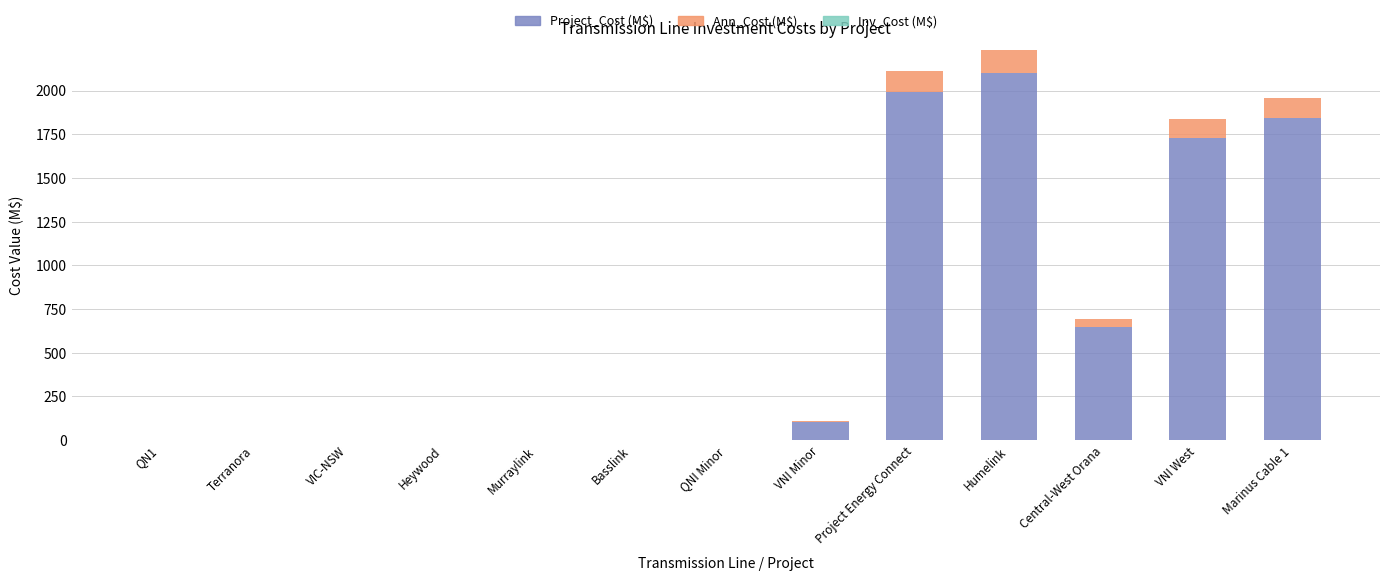

At which category is the sum across all series the highest?

Humelink